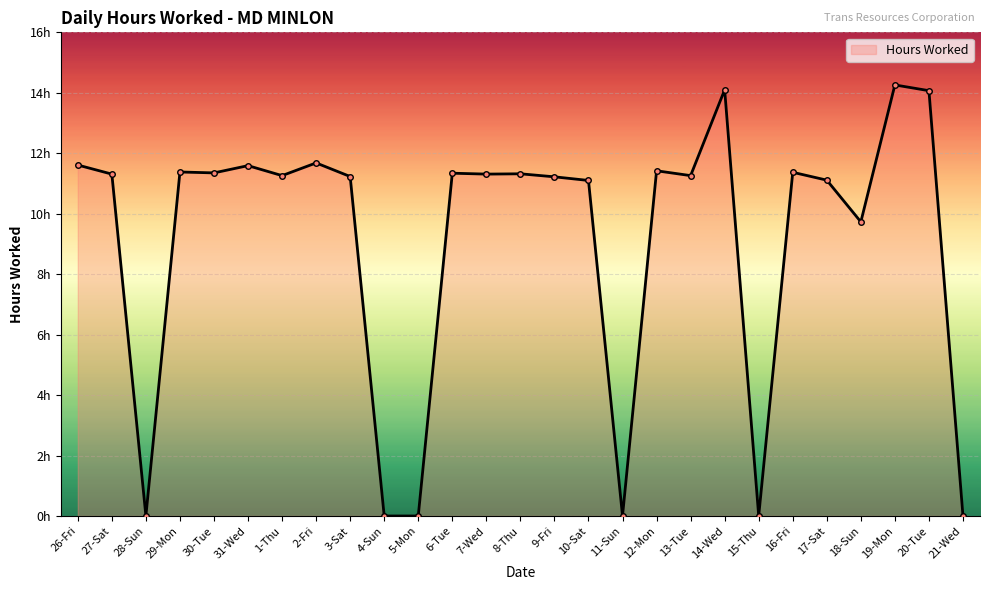

What is the greatest value displayed?

14.3